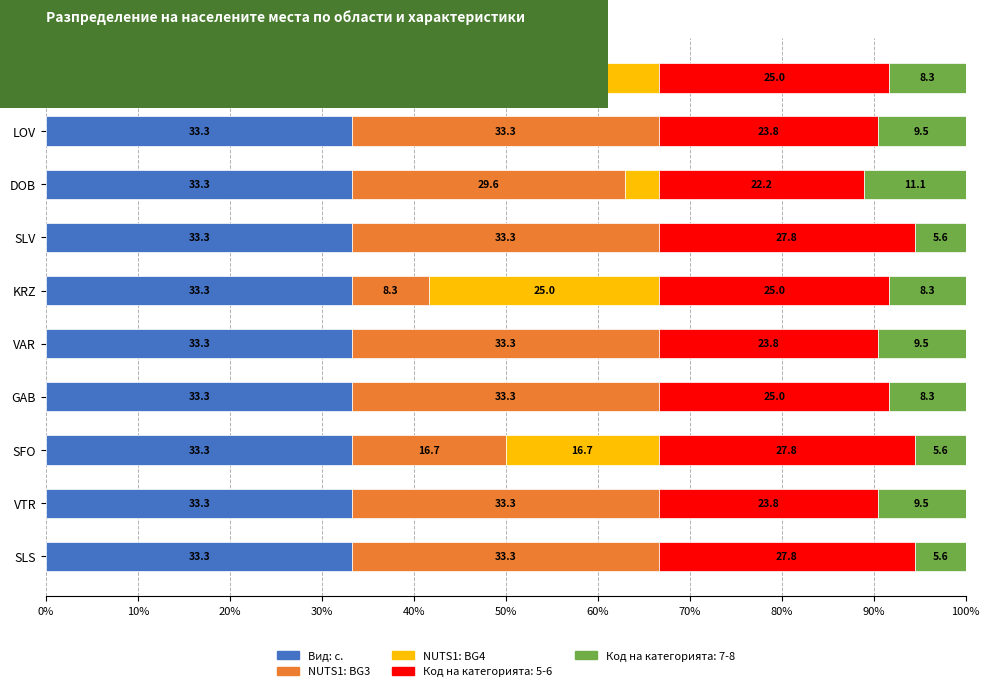

True or false: Вид: с. has a value of 33.3 at SLV.

True